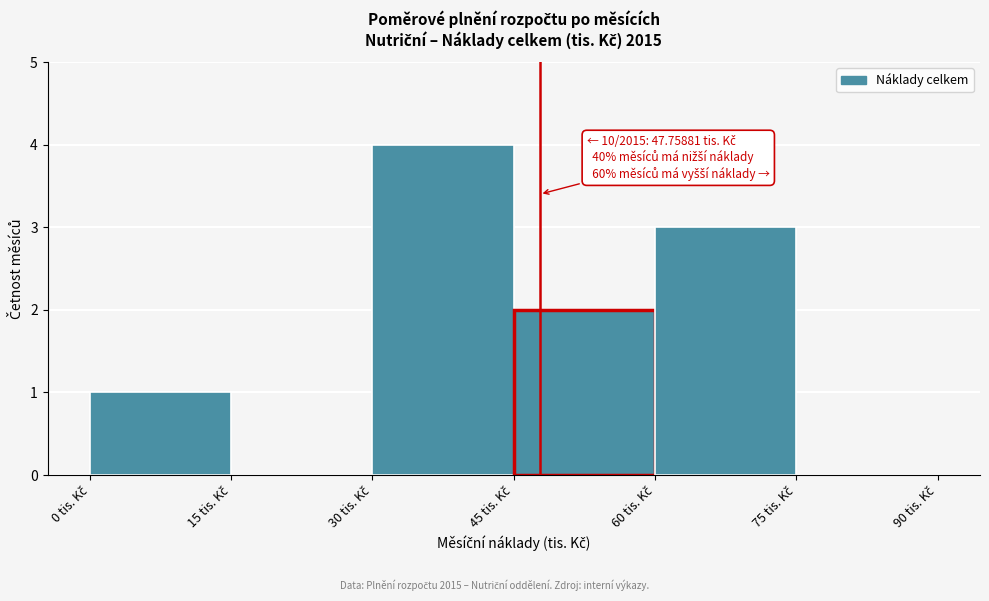

Over which range of the x-axis is the bar tallest?

30 to 45